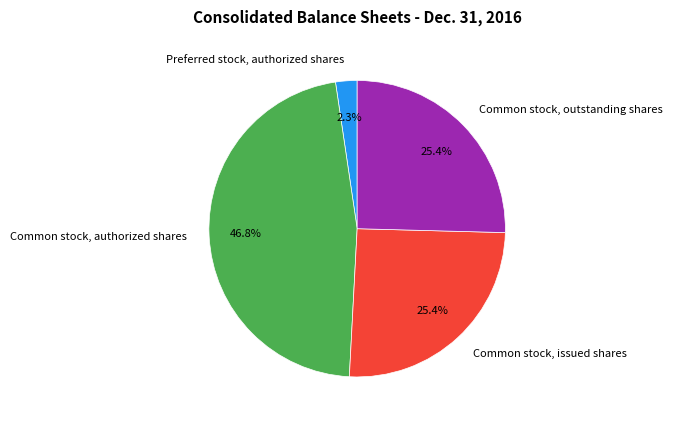

Approximately how many times larger is the value at Common stock, authorized shares compared to Common stock, outstanding shares?

1.8